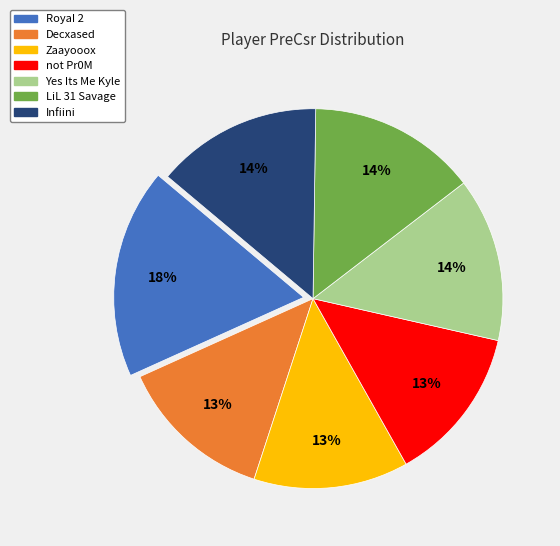

To the nearest percent, what is the difference between the largest and smallest slice percentages?

5%